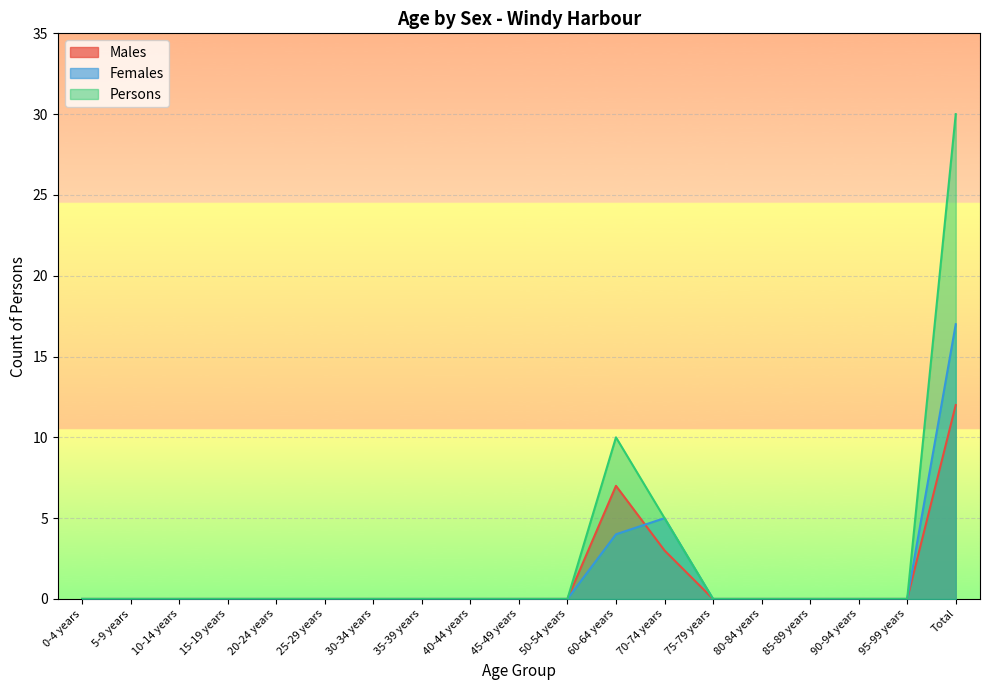

The Females series shows -8 at 40-44 years. True or false?

False